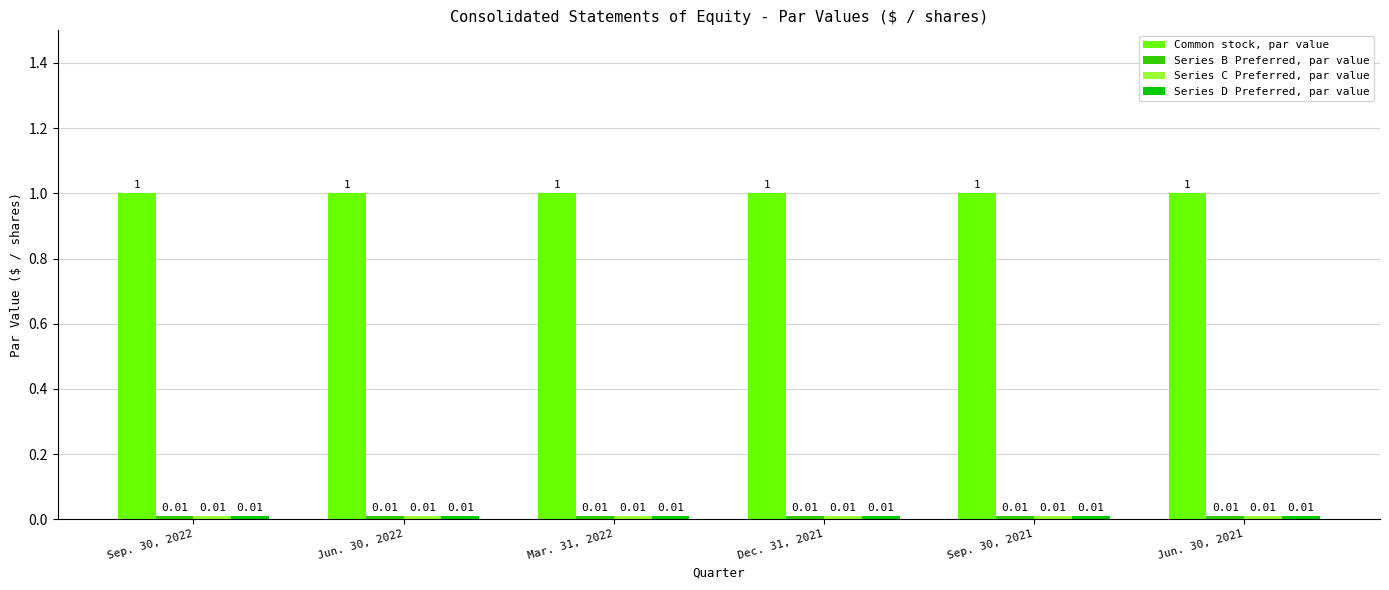

What is the spread (max minus min) of values at Jun. 30, 2021?

1.0